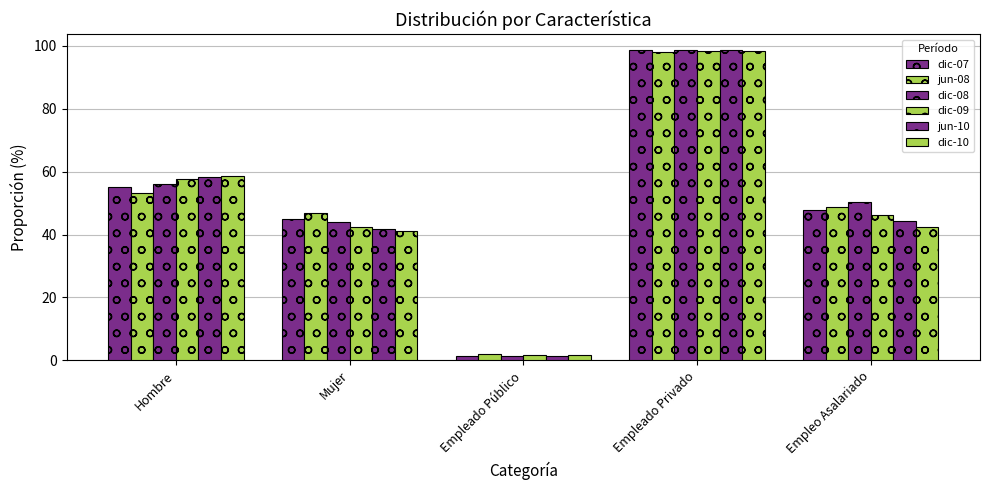

Read the jun-08 value at Hombre.

53.2